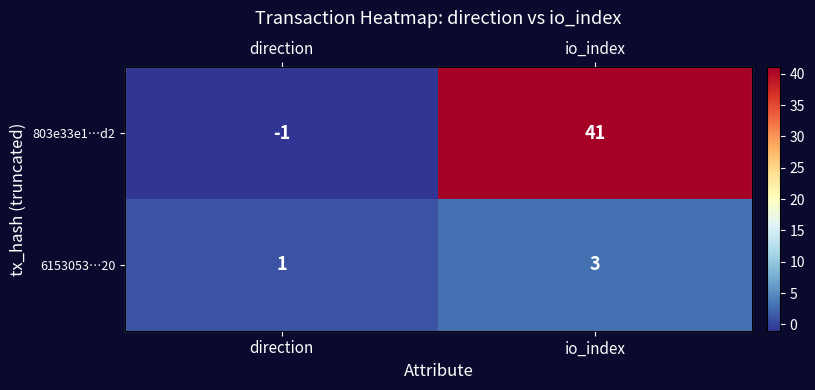

Read the 803e33e1…d2 value at io_index.

41